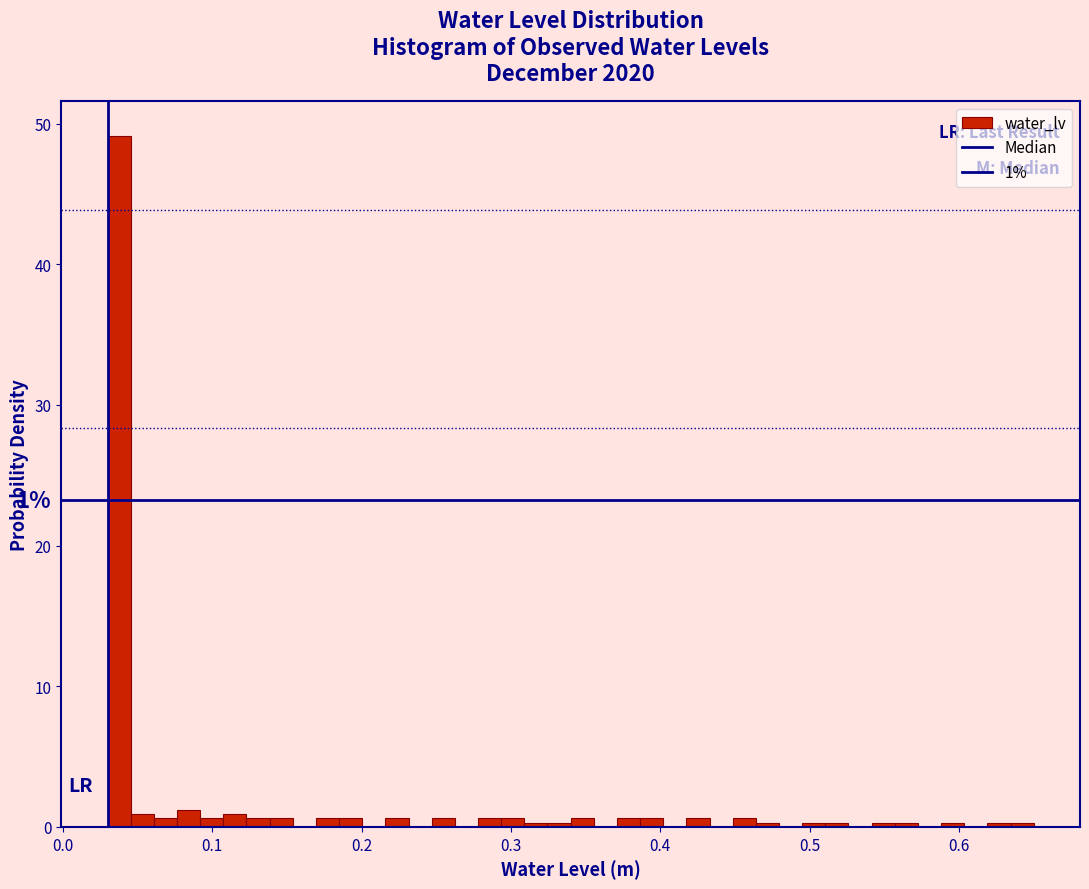

Read against the x-axis, roughly where is the centre of the tallest bar?

0.04